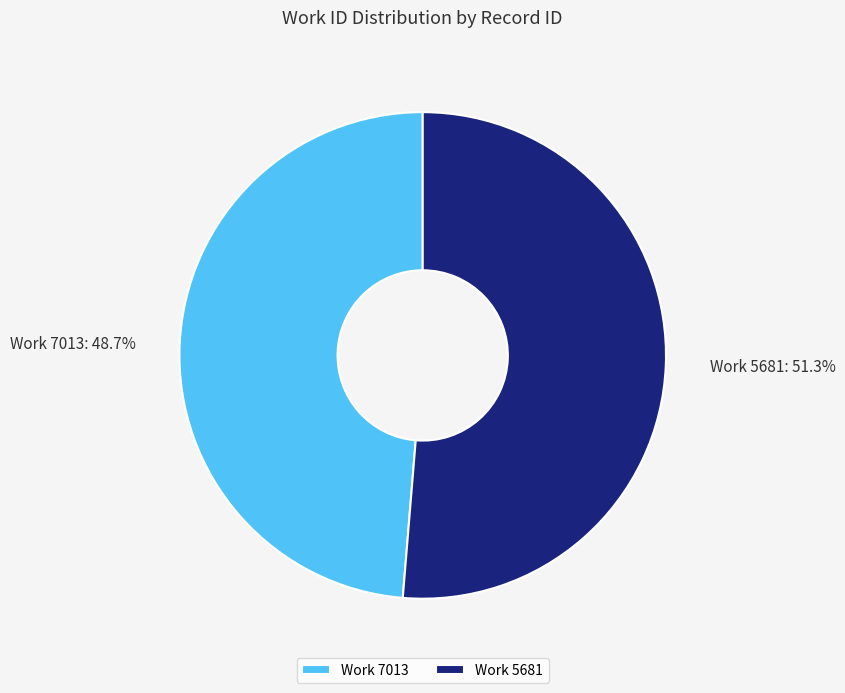

To the nearest percent, what is the average slice percentage?

50%